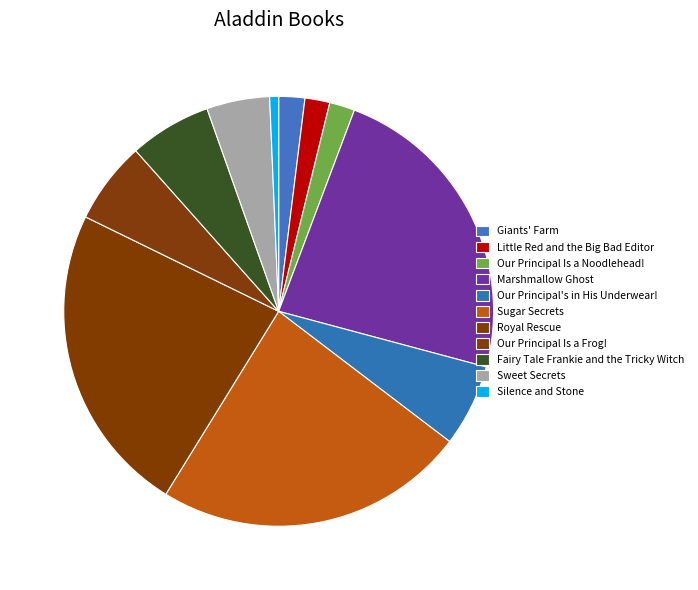

Does any single category account for the majority?

No